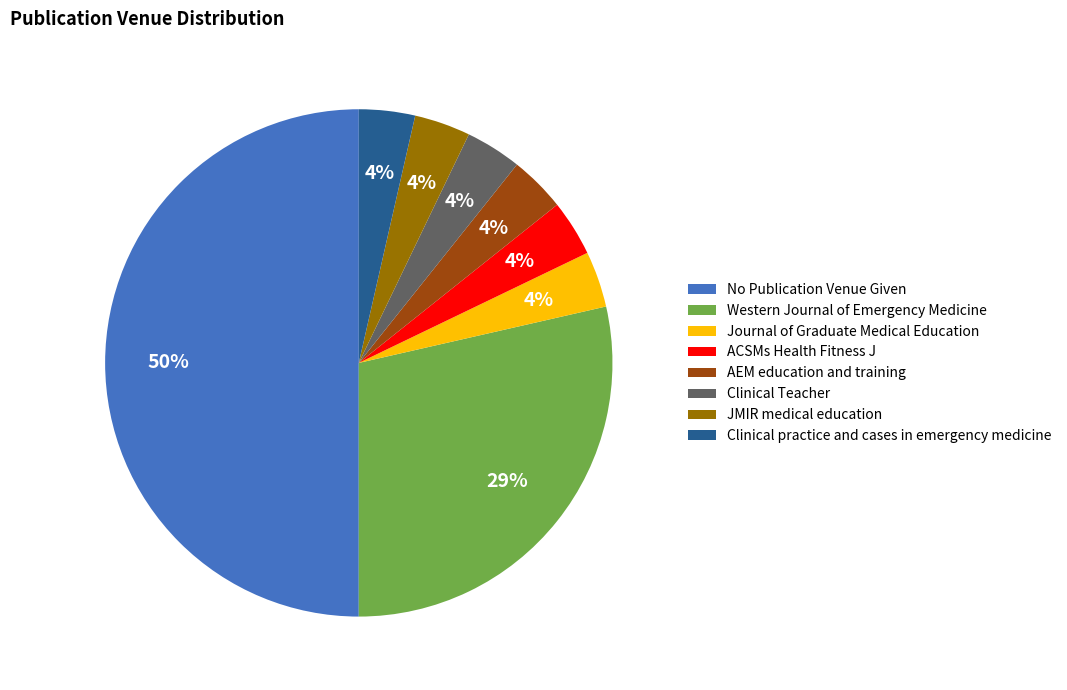

Which category has the biggest portion of the pie?

No Publication Venue Given